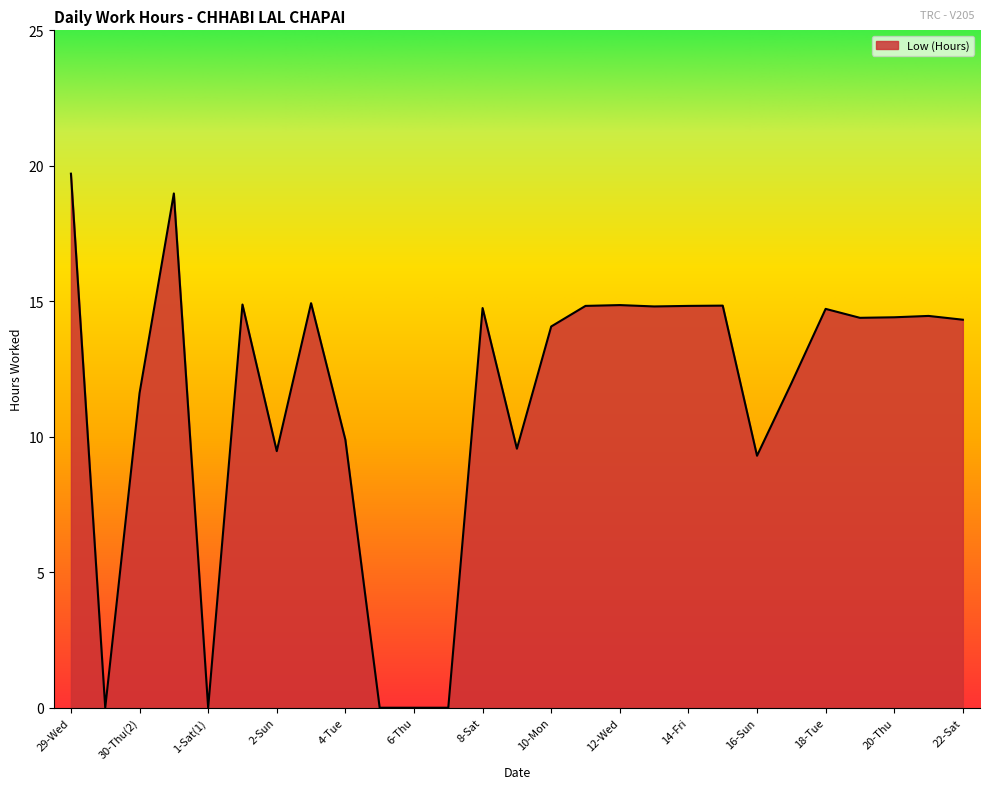

What is the change in value from 5-Wed to 13-Thu?

+14.8